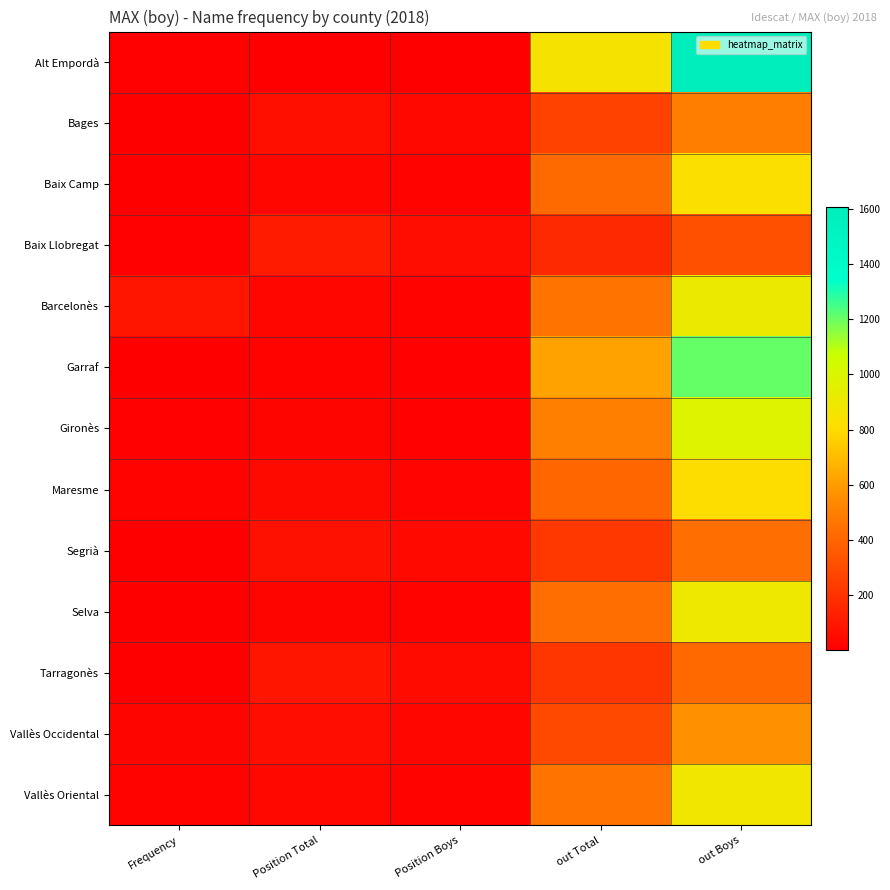

Reading left to right, what are all the values shown in this chart?

Alt Empordà: Frequency=11	Position Total=1	Position Boys=1	out Total=847	out Boys=1608
Bages: Frequency=4	Position Total=66	Position Boys=38	out Total=264	out Boys=500
Baix Camp: Frequency=7	Position Total=29	Position Boys=16	out Total=423	out Boys=824
Baix Llobregat: Frequency=11	Position Total=108	Position Boys=58	out Total=166	out Boys=321
Barcelonès: Frequency=87	Position Total=35	Position Boys=18	out Total=461	out Boys=908
Garraf: Frequency=7	Position Total=16	Position Boys=9	out Total=620	out Boys=1207
Gironès: Frequency=10	Position Total=26	Position Boys=11	out Total=508	out Boys=982
Maresme: Frequency=14	Position Total=42	Position Boys=21	out Total=405	out Boys=813
Segrià: Frequency=4	Position Total=73	Position Boys=39	out Total=226	out Boys=439
Selva: Frequency=6	Position Total=25	Position Boys=14	out Total=439	out Boys=890
Tarragonès: Frequency=5	Position Total=88	Position Boys=45	out Total=217	out Boys=418
Vallès Occidental: Frequency=23	Position Total=59	Position Boys=31	out Total=291	out Boys=569
Vallès Oriental: Frequency=15	Position Total=37	Position Boys=17	out Total=459	out Boys=877